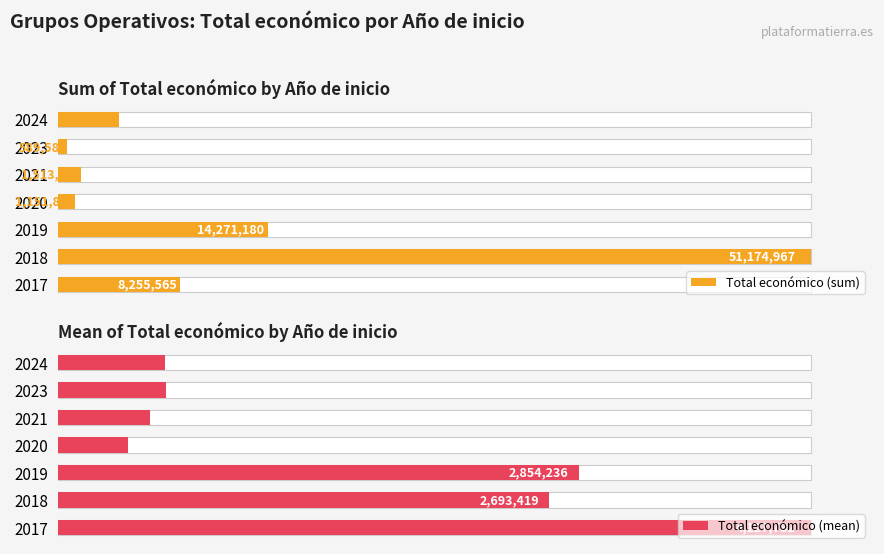

What is the value of the Total económico (mean) bar at the 3rd from the left?

2854236.0